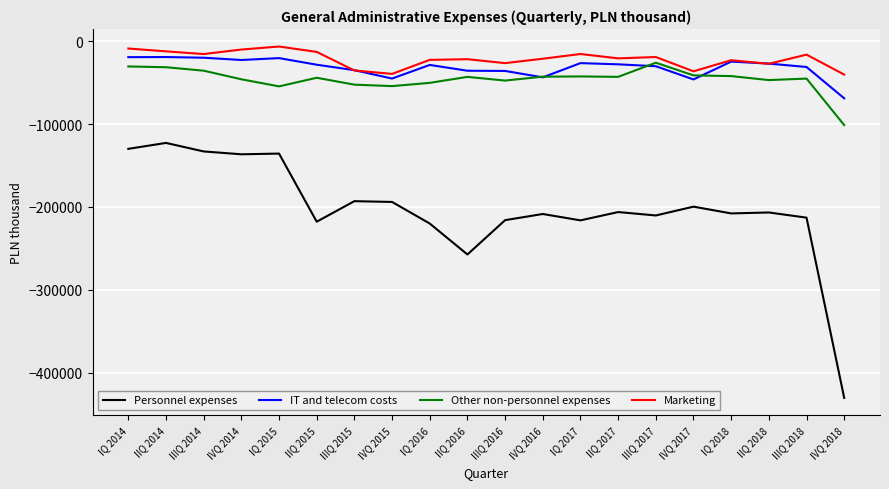

Is it true that Other non-personnel expenses equals -47084 at IIQ 2018?

True